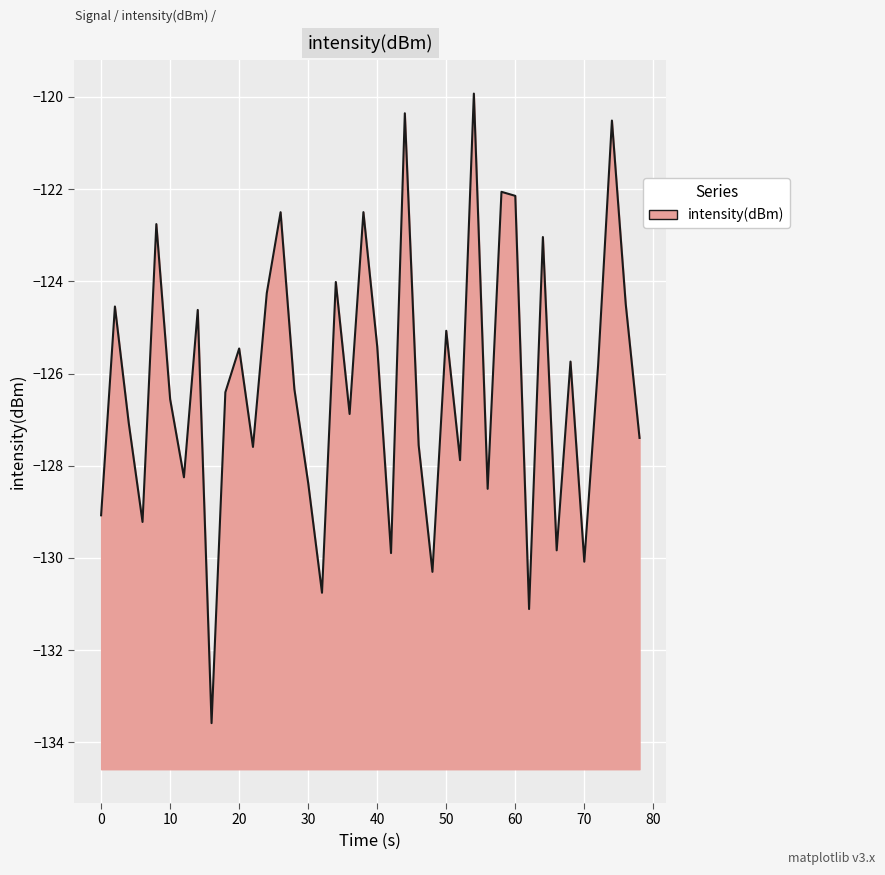

What is the maximum value shown in the chart?

-119.9